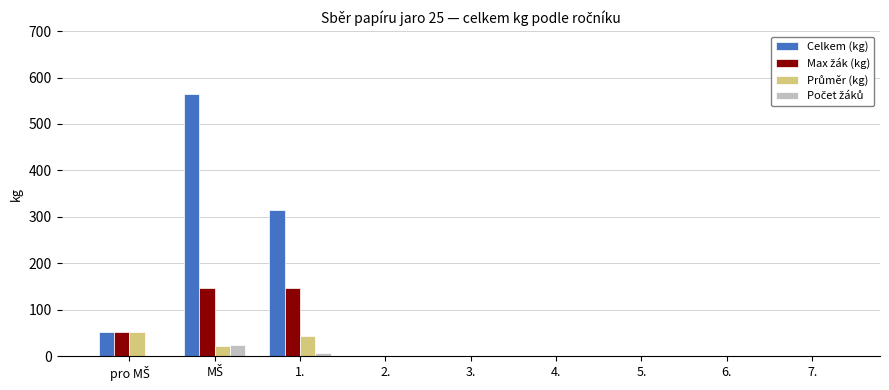

Between 1. and 6., which series saw the biggest shift?

Celkem (kg)